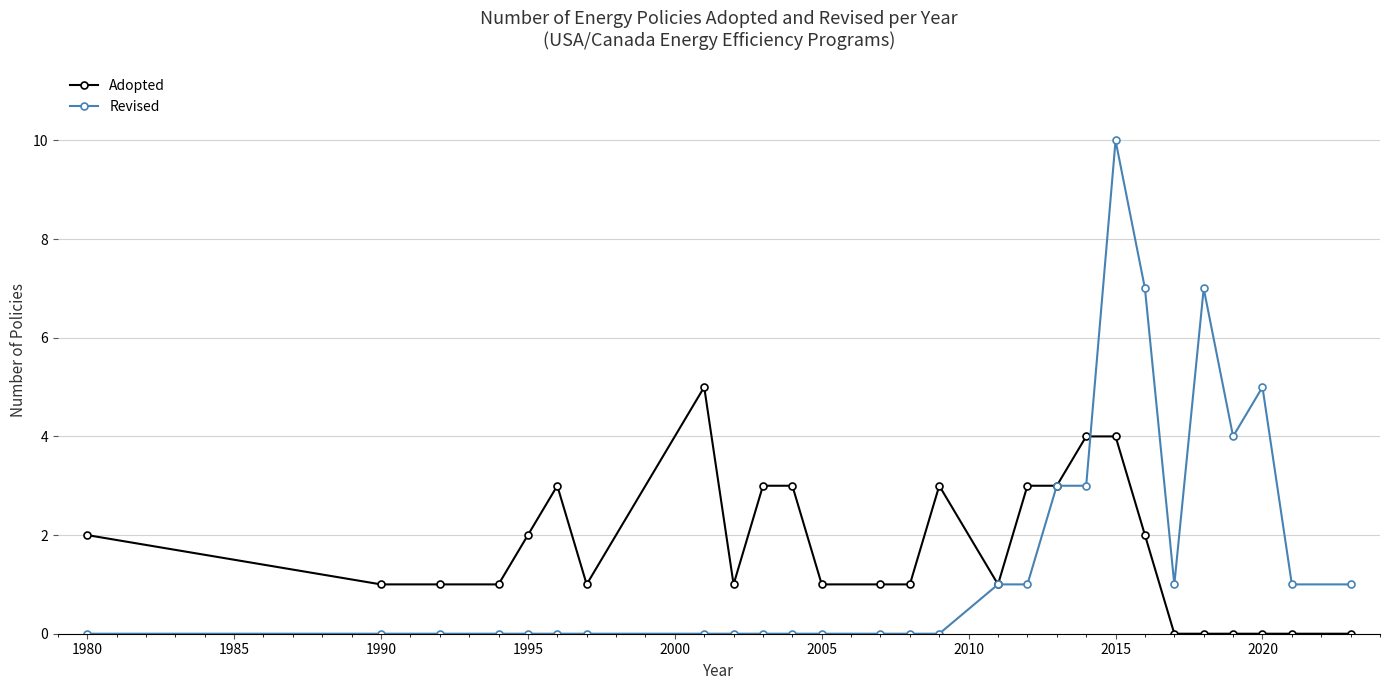

Rank the series by their maximum value, from lowest to highest.

Adopted, Revised